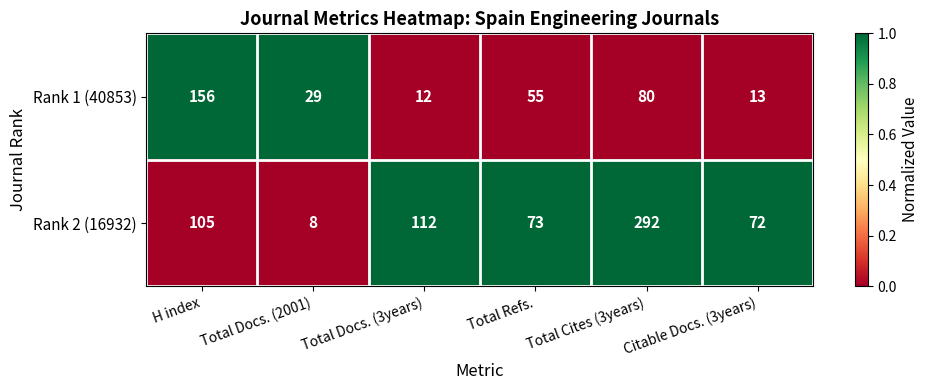

Which series has the widest spread of values?

Rank 2 (16932)